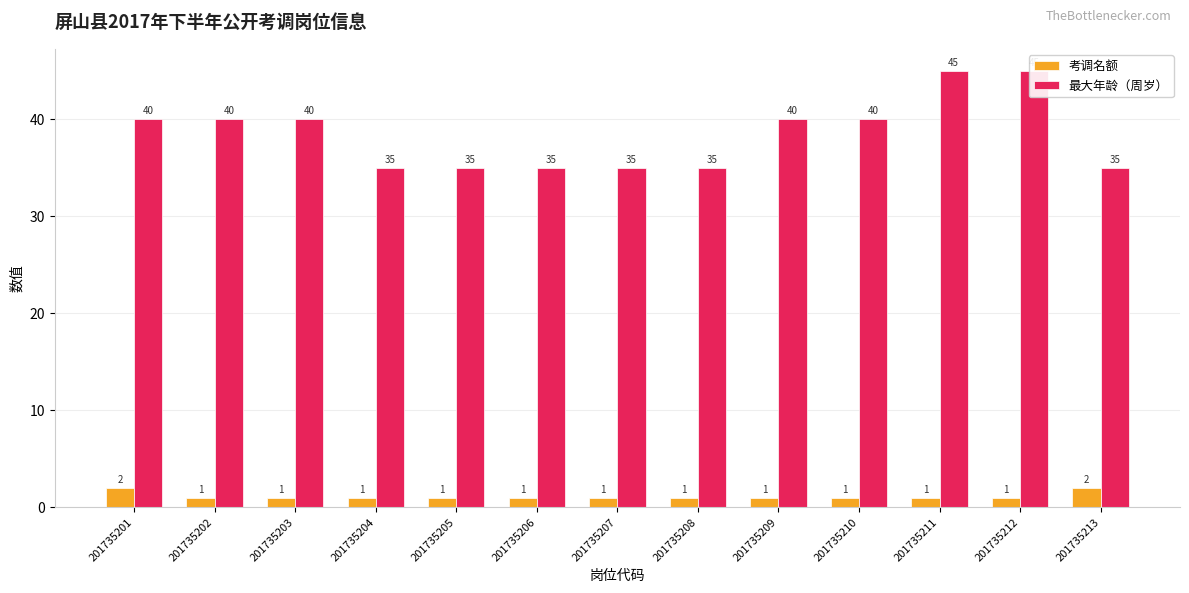

Rank the series by their maximum value, from highest to lowest.

最大年龄（周岁）, 考调名额